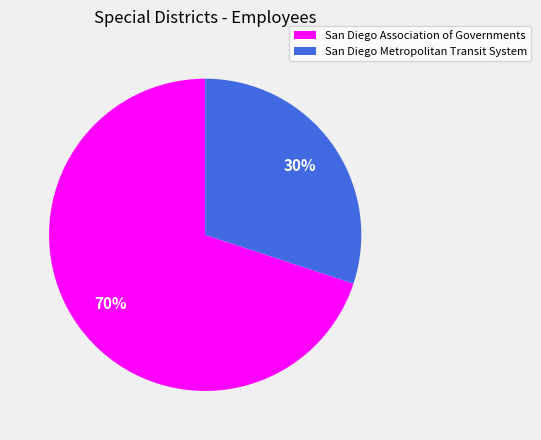

Is it true that San Diego Association of Governments is 70% of the pie?

True